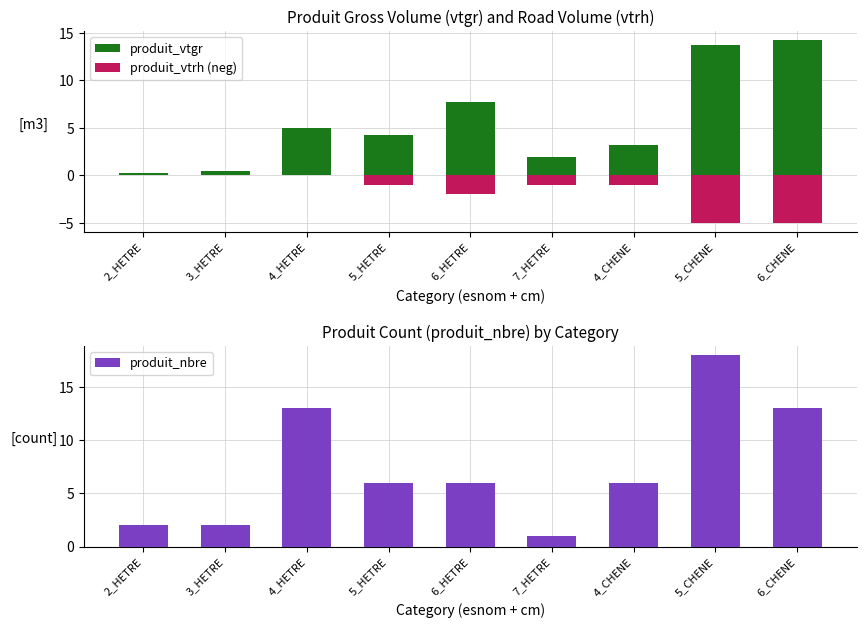

Is it true that produit_nbre equals 0.7 at 7_HETRE?

False